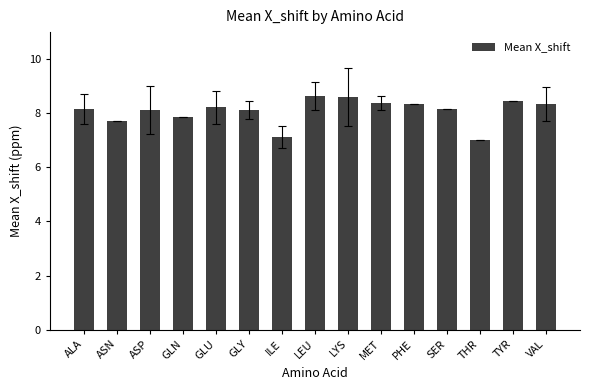

Between ASP and ILE, which is larger?

ASP